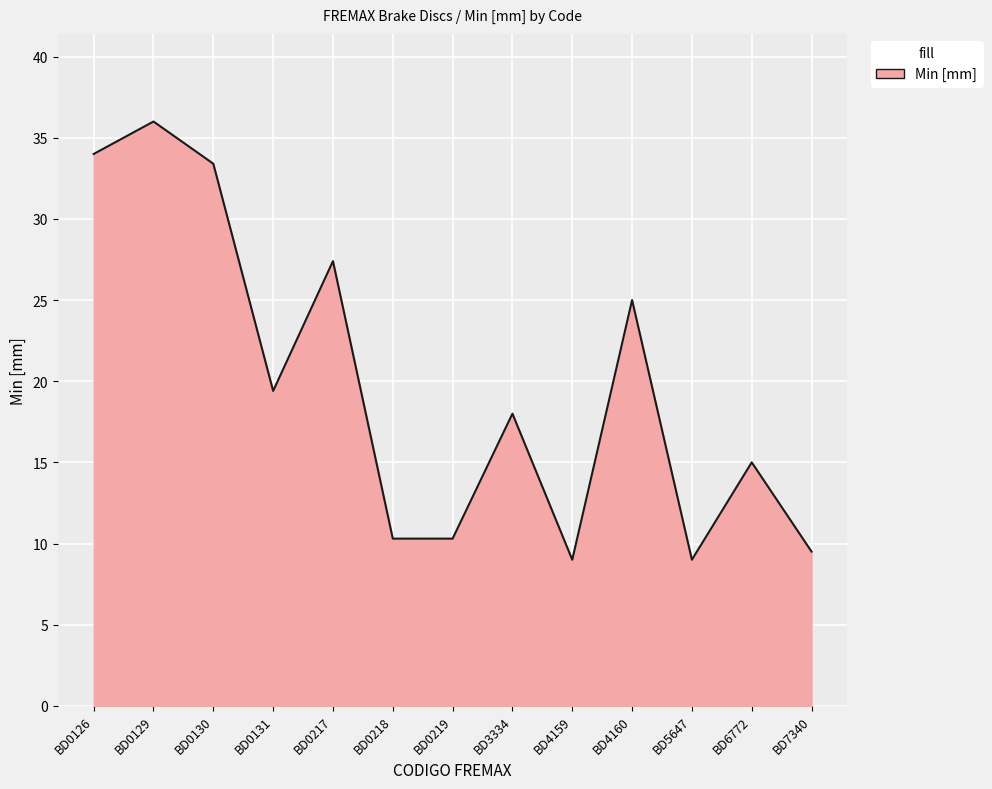

True or false: the data shows 23.4 at BD3334.

False